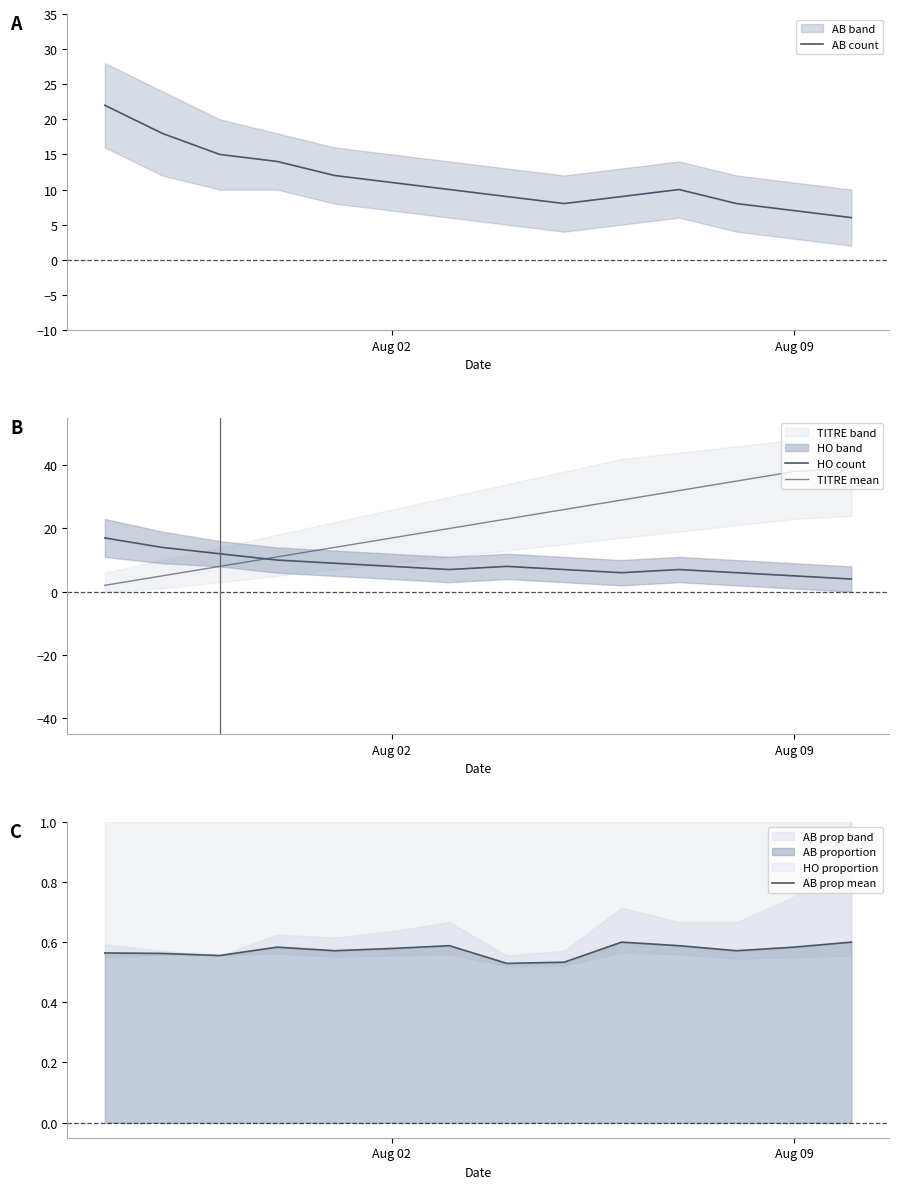

The value of AB count at Aug 02 is 18. True or false?

False